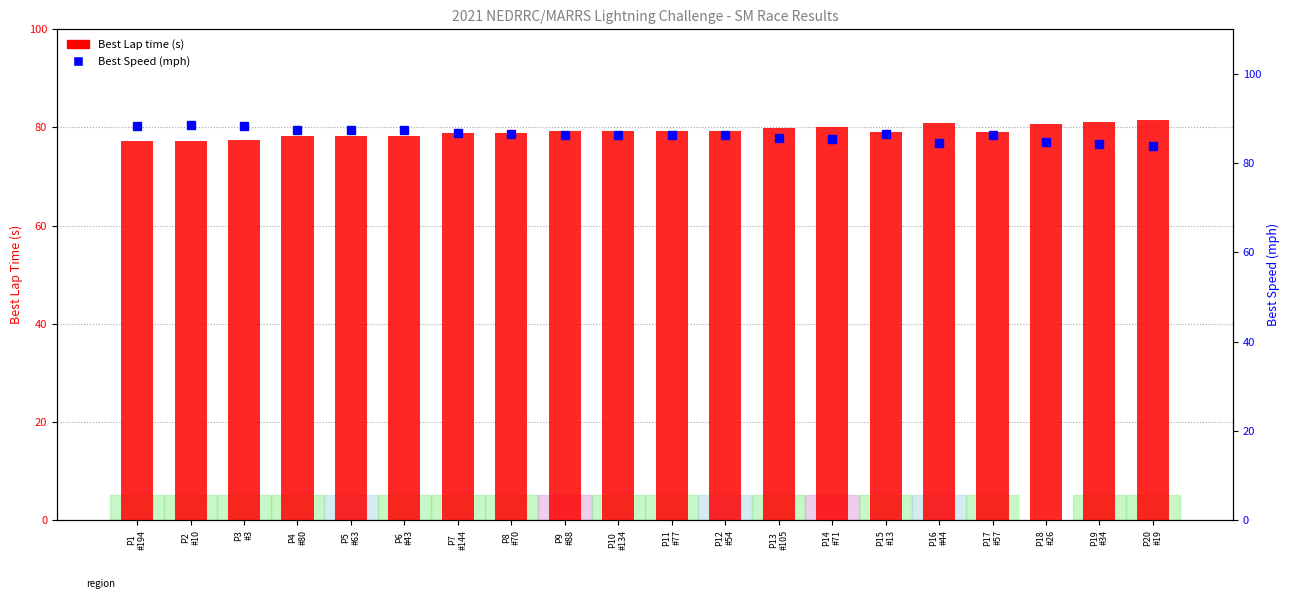

Which has a higher value, P19
#34 or P14
#71?

P19
#34